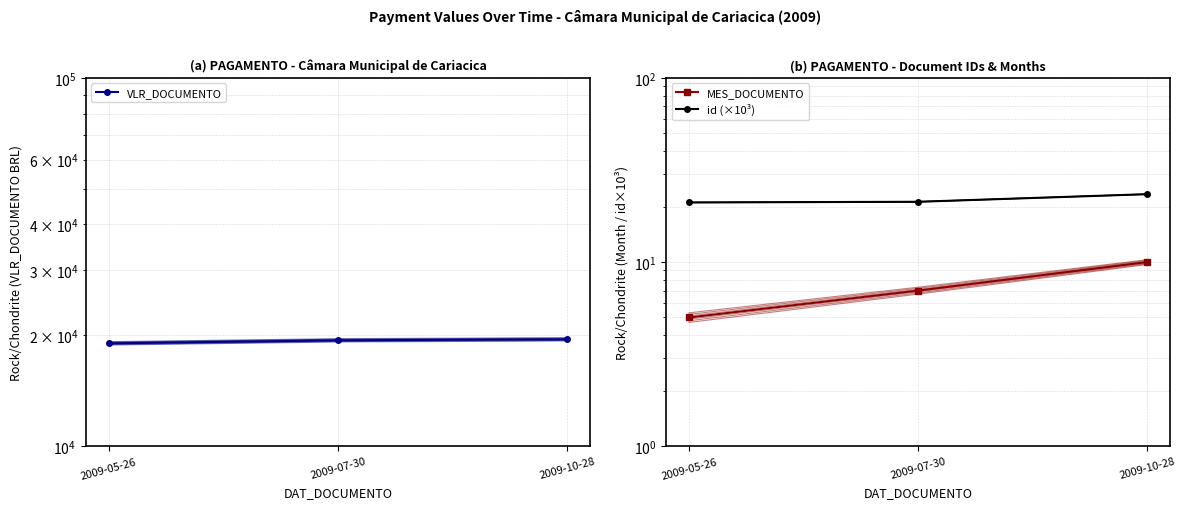

Count the MES_DOCUMENTO values in the range 5 to 10.

3